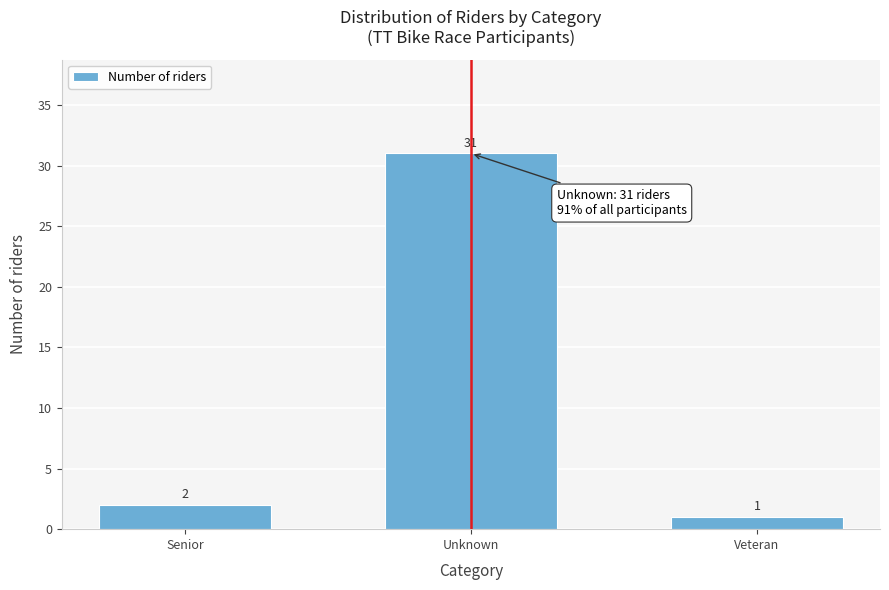

Reading left to right, extract all data points from this chart.

2	31	1